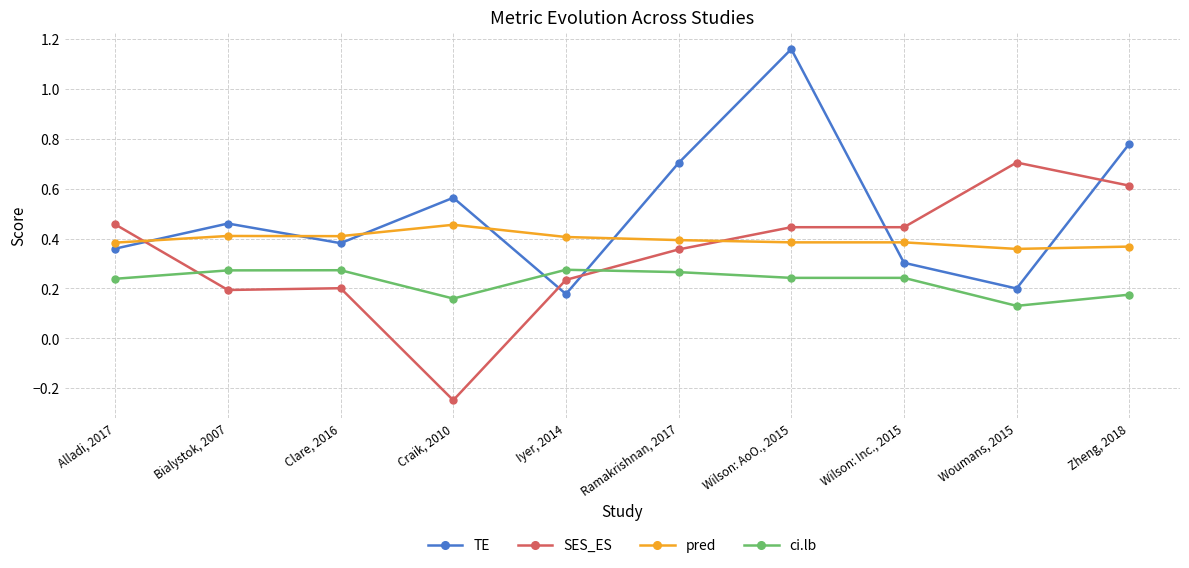

What is the difference between the maximum and minimum values in the TE series?

1.0